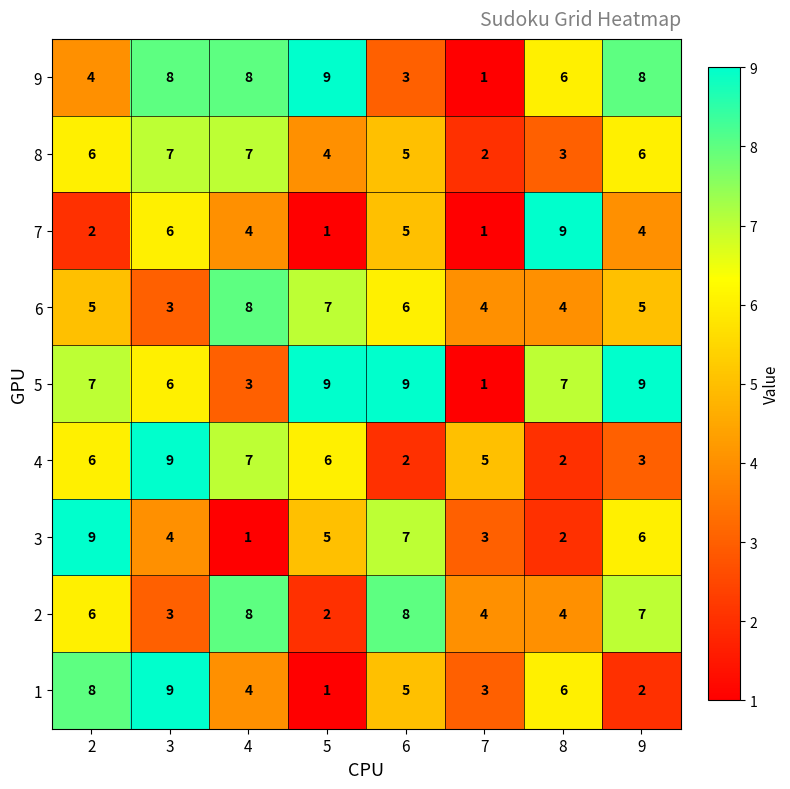

What is the sum of the 9 values at 3 and 5?

17